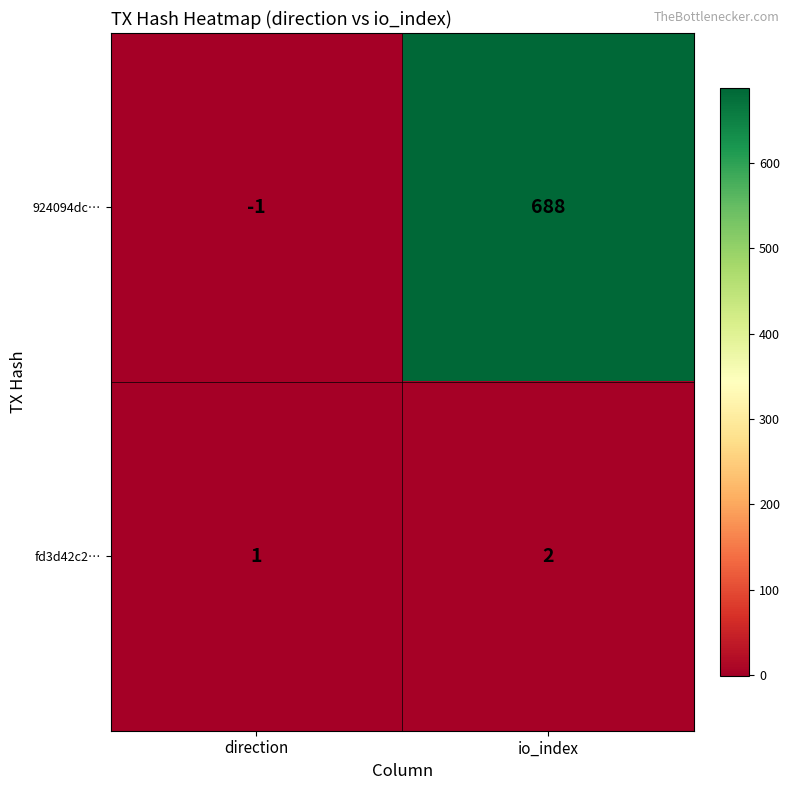

How many series are shown in this chart?

2